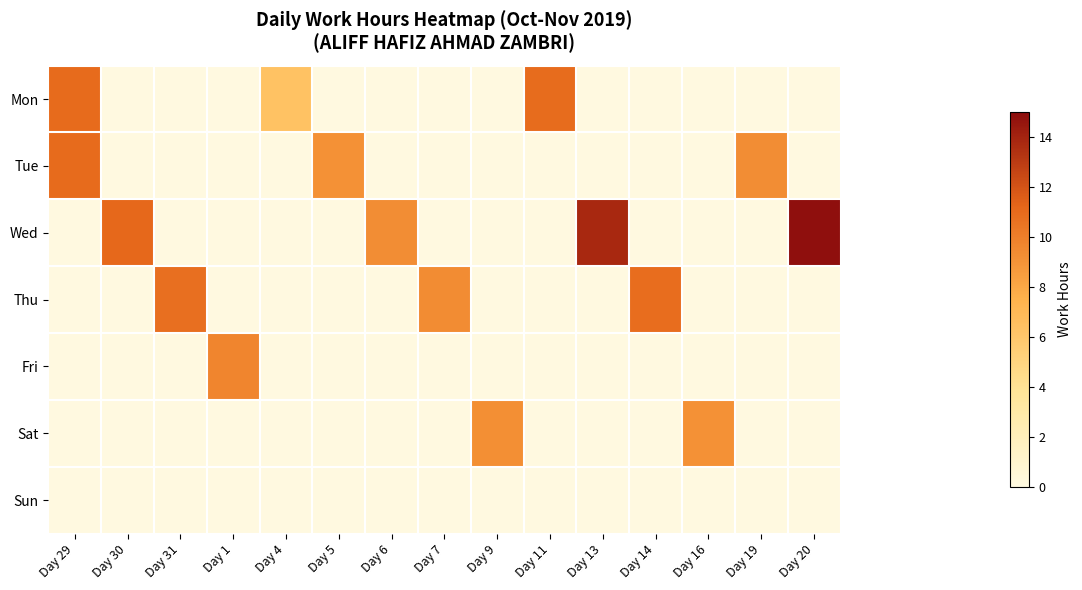

Reading left to right, transcribe all the data shown in this chart.

Mon: Day 29=11.0	Day 30=0.0	Day 31=0.0	Day 1=0.0	Day 4=6.4	Day 5=0.0	Day 6=0.0	Day 7=0.0	Day 9=0.0	Day 11=10.9	Day 13=0.0	Day 14=0.0	Day 16=0.0	Day 19=0.0	Day 20=0.0
Tue: Day 29=11.0	Day 30=0.0	Day 31=0.0	Day 1=0.0	Day 4=0.0	Day 5=9.1	Day 6=0.0	Day 7=0.0	Day 9=0.0	Day 11=0.0	Day 13=0.0	Day 14=0.0	Day 16=0.0	Day 19=9.3	Day 20=0.0
Wed: Day 29=0.0	Day 30=11.1	Day 31=0.0	Day 1=0.0	Day 4=0.0	Day 5=0.0	Day 6=9.3	Day 7=0.0	Day 9=0.0	Day 11=0.0	Day 13=13.8	Day 14=0.0	Day 16=0.0	Day 19=0.0	Day 20=14.9
Thu: Day 29=0.0	Day 30=0.0	Day 31=10.8	Day 1=0.0	Day 4=0.0	Day 5=0.0	Day 6=0.0	Day 7=9.3	Day 9=0.0	Day 11=0.0	Day 13=0.0	Day 14=10.9	Day 16=0.0	Day 19=0.0	Day 20=0.0
Fri: Day 29=0.0	Day 30=0.0	Day 31=0.0	Day 1=9.7	Day 4=0.0	Day 5=0.0	Day 6=0.0	Day 7=0.0	Day 9=0.0	Day 11=0.0	Day 13=0.0	Day 14=0.0	Day 16=0.0	Day 19=0.0	Day 20=0.0
Sat: Day 29=0.0	Day 30=0.0	Day 31=0.0	Day 1=0.0	Day 4=0.0	Day 5=0.0	Day 6=0.0	Day 7=0.0	Day 9=9.2	Day 11=0.0	Day 13=0.0	Day 14=0.0	Day 16=9.1	Day 19=0.0	Day 20=0.0
Sun: Day 29=0.0	Day 30=0.0	Day 31=0.0	Day 1=0.0	Day 4=0.0	Day 5=0.0	Day 6=0.0	Day 7=0.0	Day 9=0.0	Day 11=0.0	Day 13=0.0	Day 14=0.0	Day 16=0.0	Day 19=0.0	Day 20=0.0